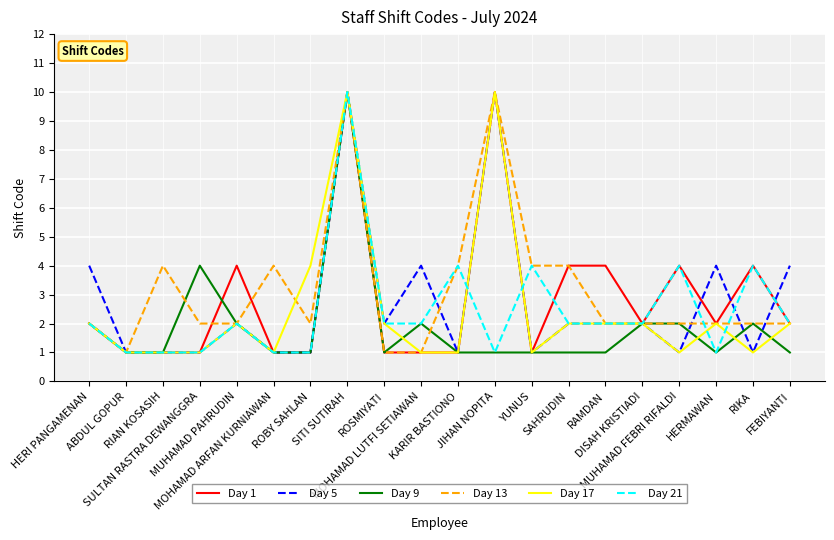

Is this an area chart (filled region under the line)?

No